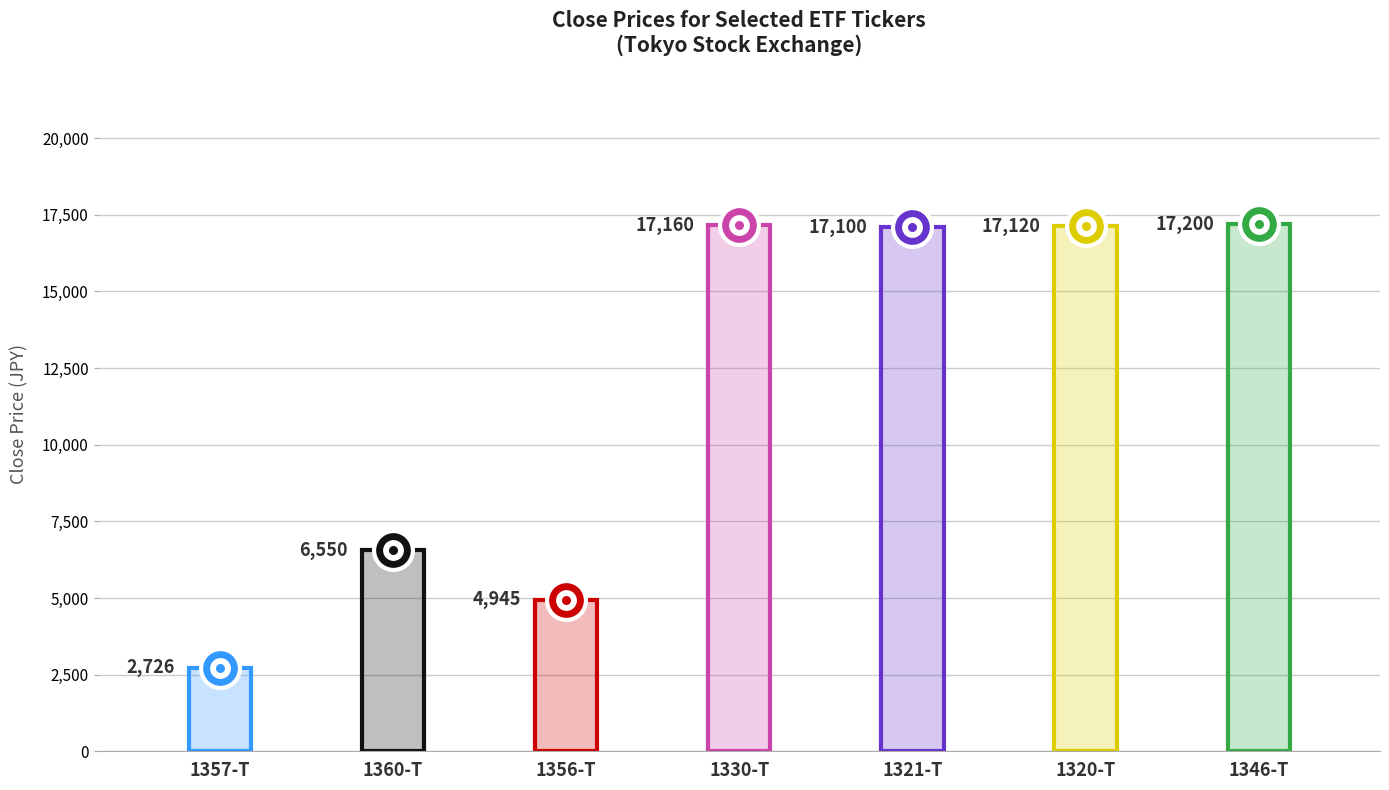

Approximately how many times larger is the value at 1357-T compared to 1330-T?

0.2